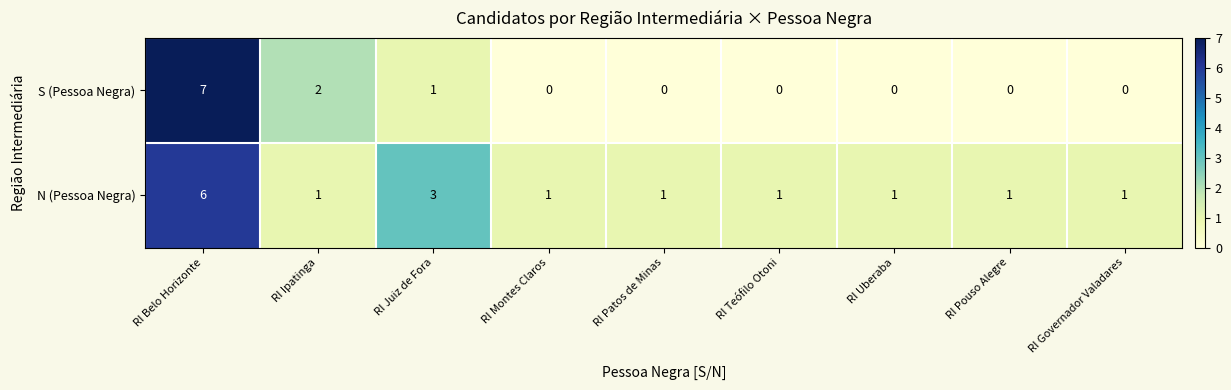

Where is S (Pessoa Negra) nearest to the value 3?

RI Ipatinga